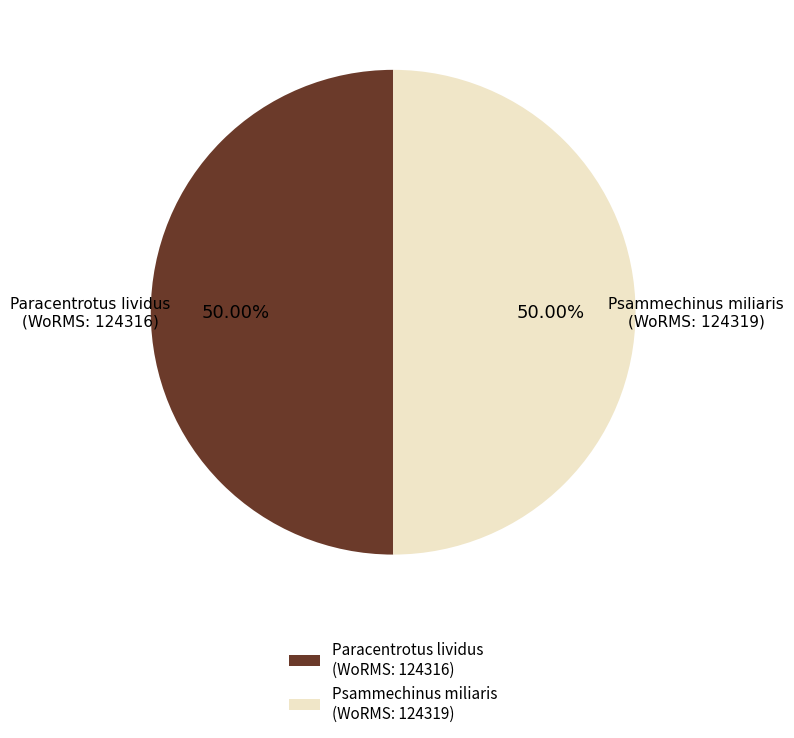

Approximately how many times larger is the value at Psammechinus miliaris (WoRMS: 124319) compared to Paracentrotus lividus (WoRMS: 124316)?

1.0